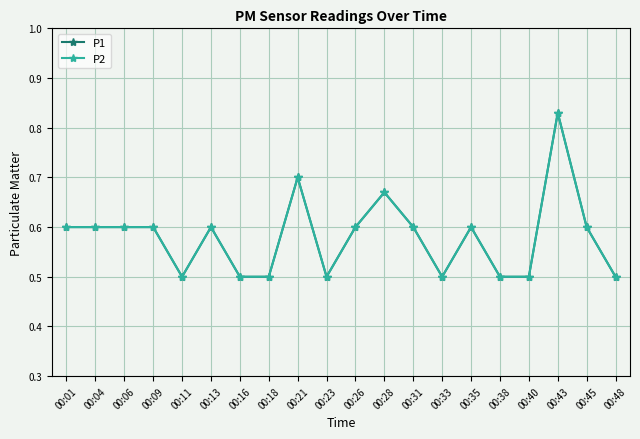

How many P1 values are between 0 and 1?

20